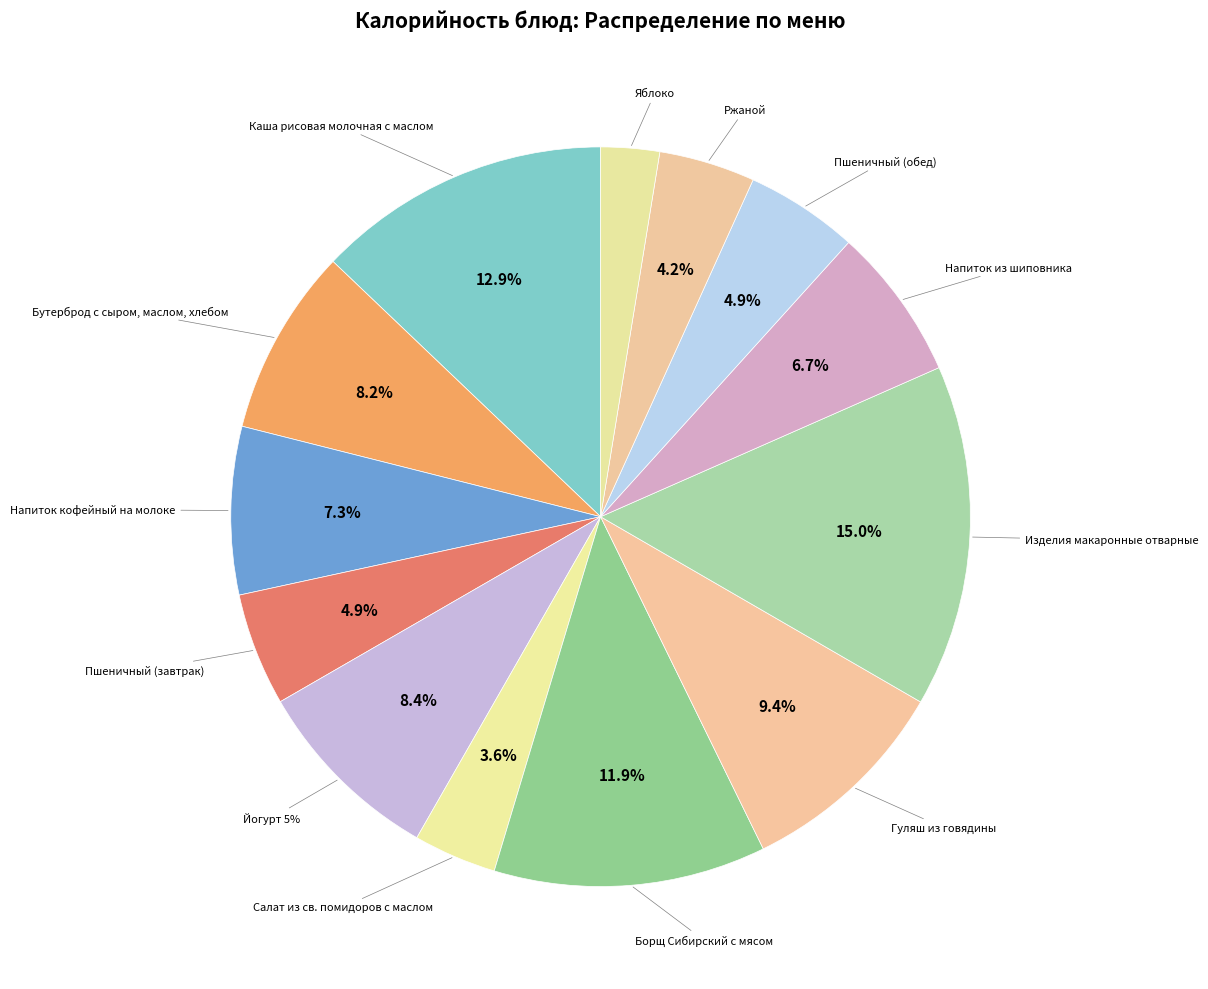

Does Пшеничный (обед) represent more than half of the total?

No